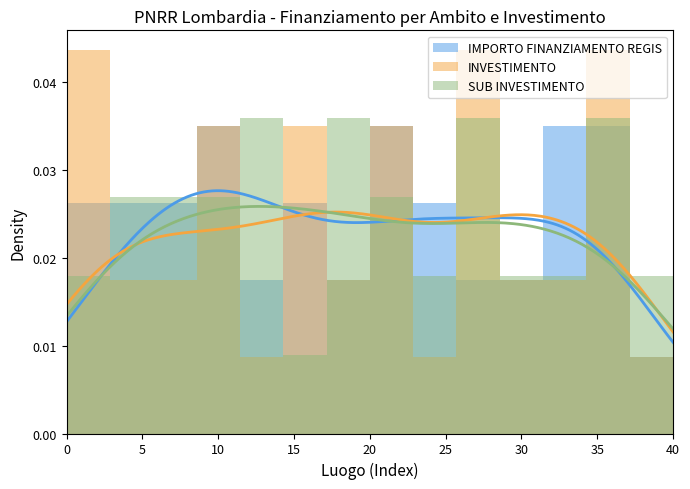

Is it true that IMPORTO FINANZIAMENTO REGIS equals 0.0 at 40?

True